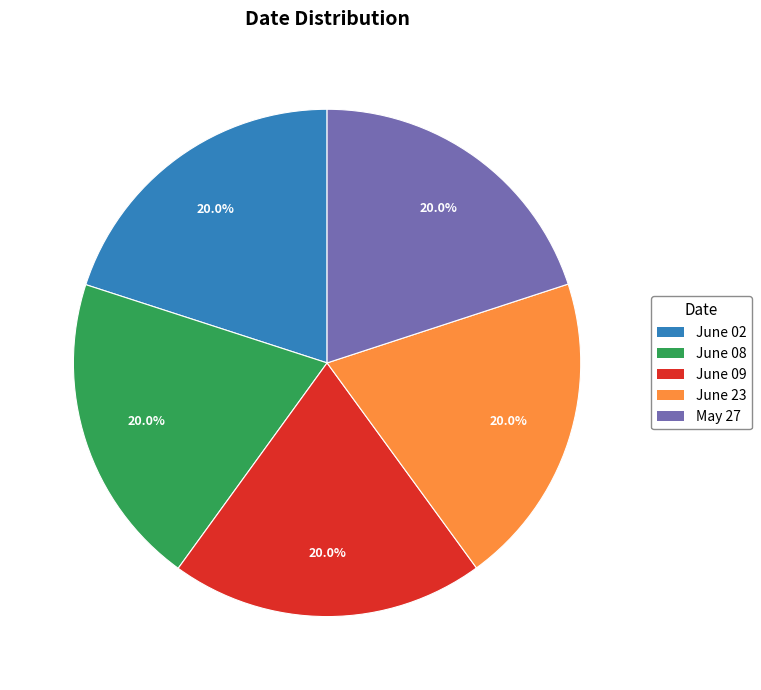

True or false: June 08 accounts for 20% of the total.

True